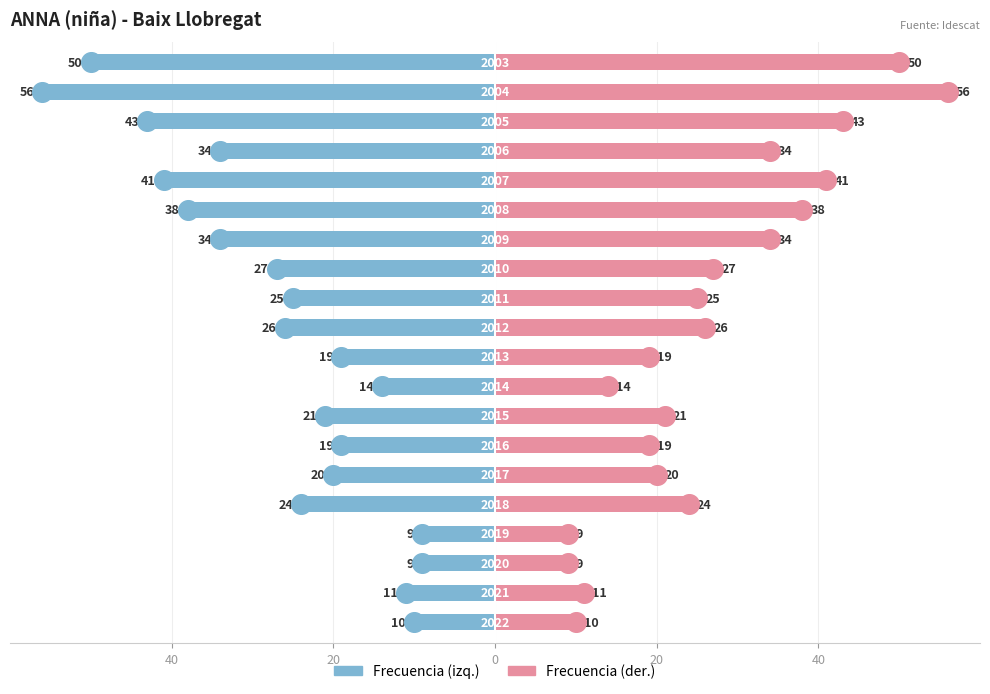

Which series reaches the minimum Y coordinate?

Frecuencia